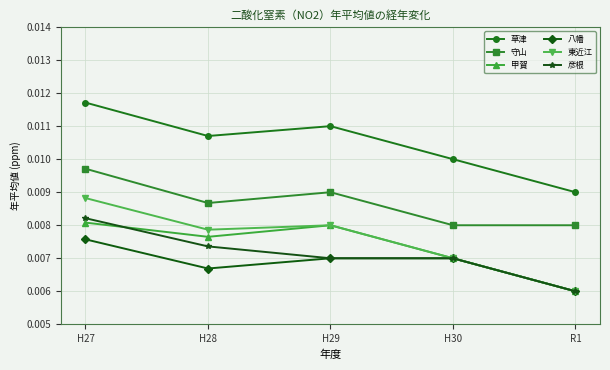

True or false: 東近江 and 守山 intersect in this chart.

False